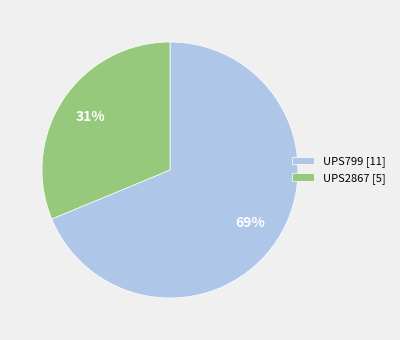

Which slice is the smallest?

UPS2867